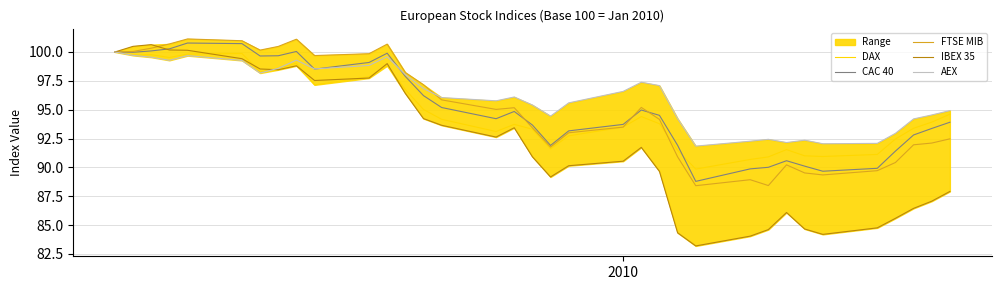

Which series has the largest total across all categories?

AEX